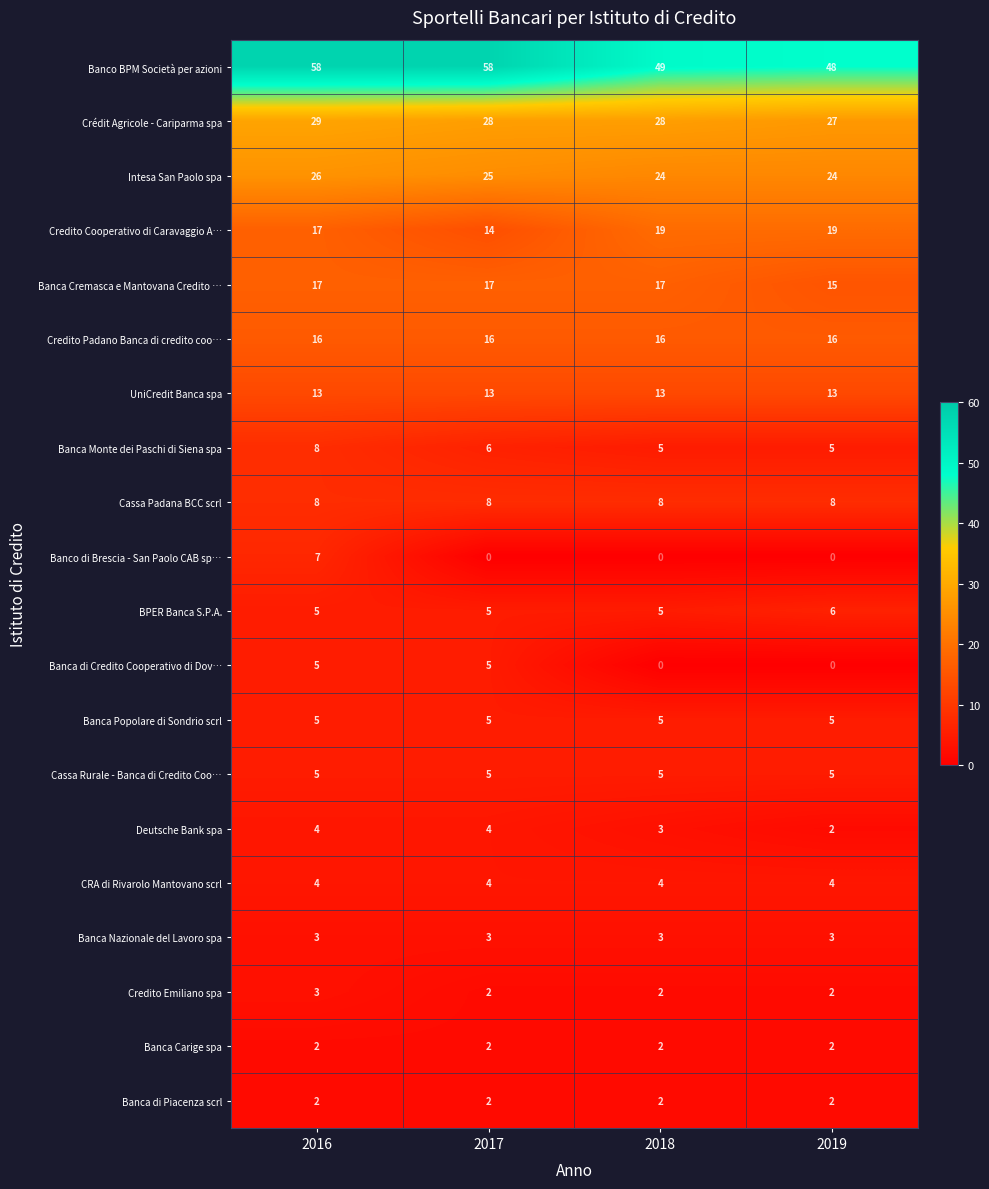

What is the spread (max minus min) of values at 2018?

49